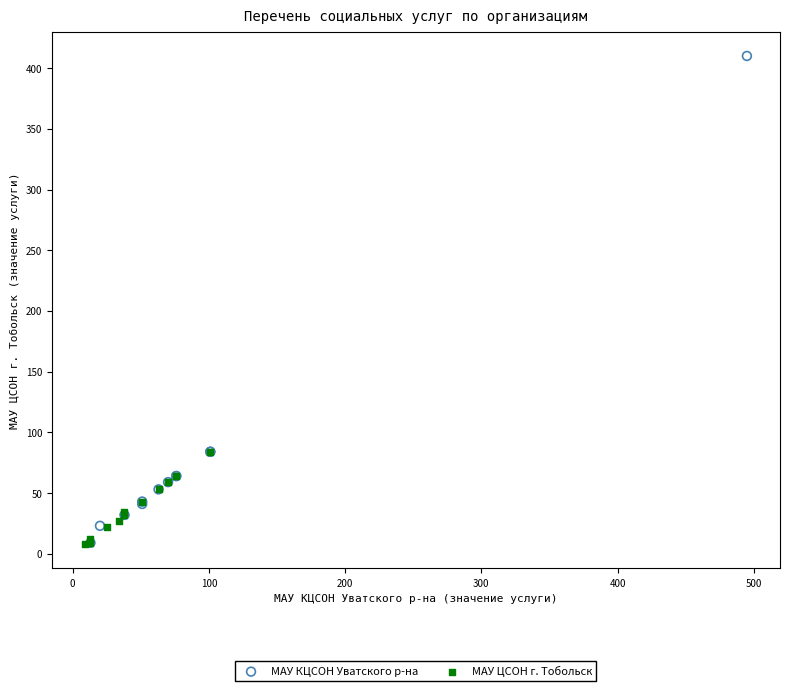

Which series has the largest Y range (max minus min)?

МАУ КЦСОН Уватского р-на